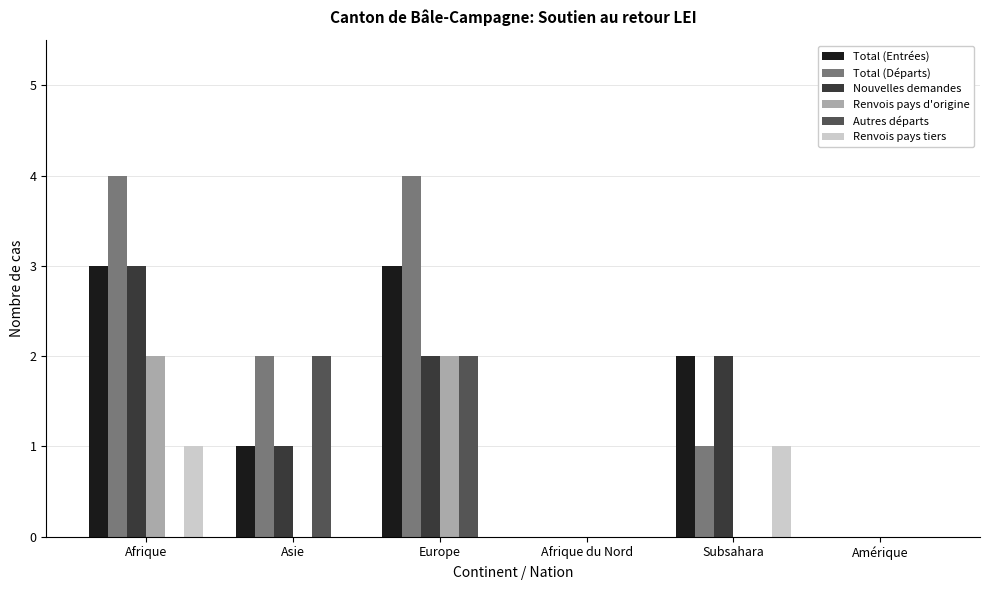

The value of Total (Entrées) at Amérique is 2. True or false?

False